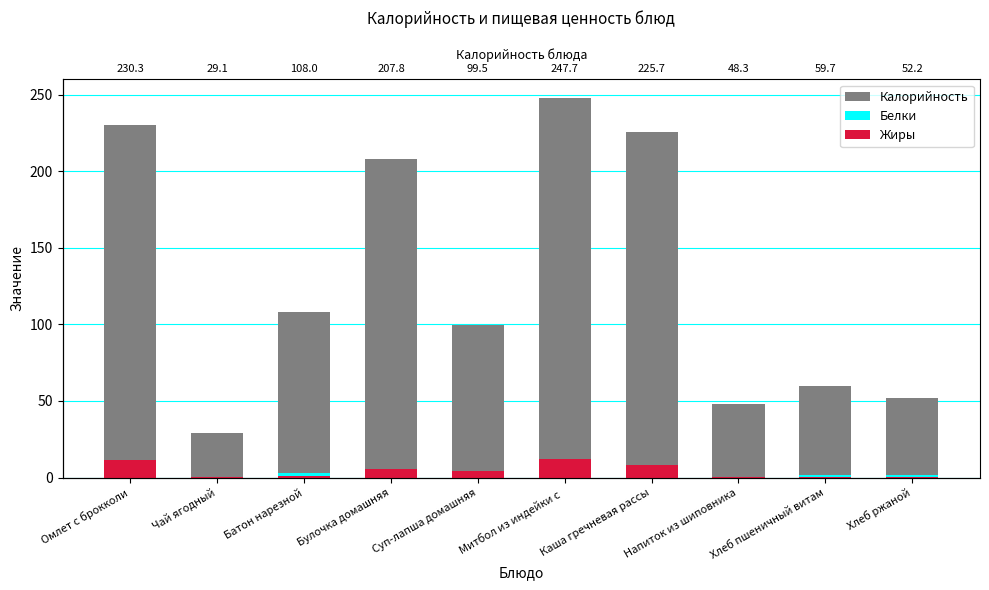

Which category has the lowest value across all series?

Чай ягодный